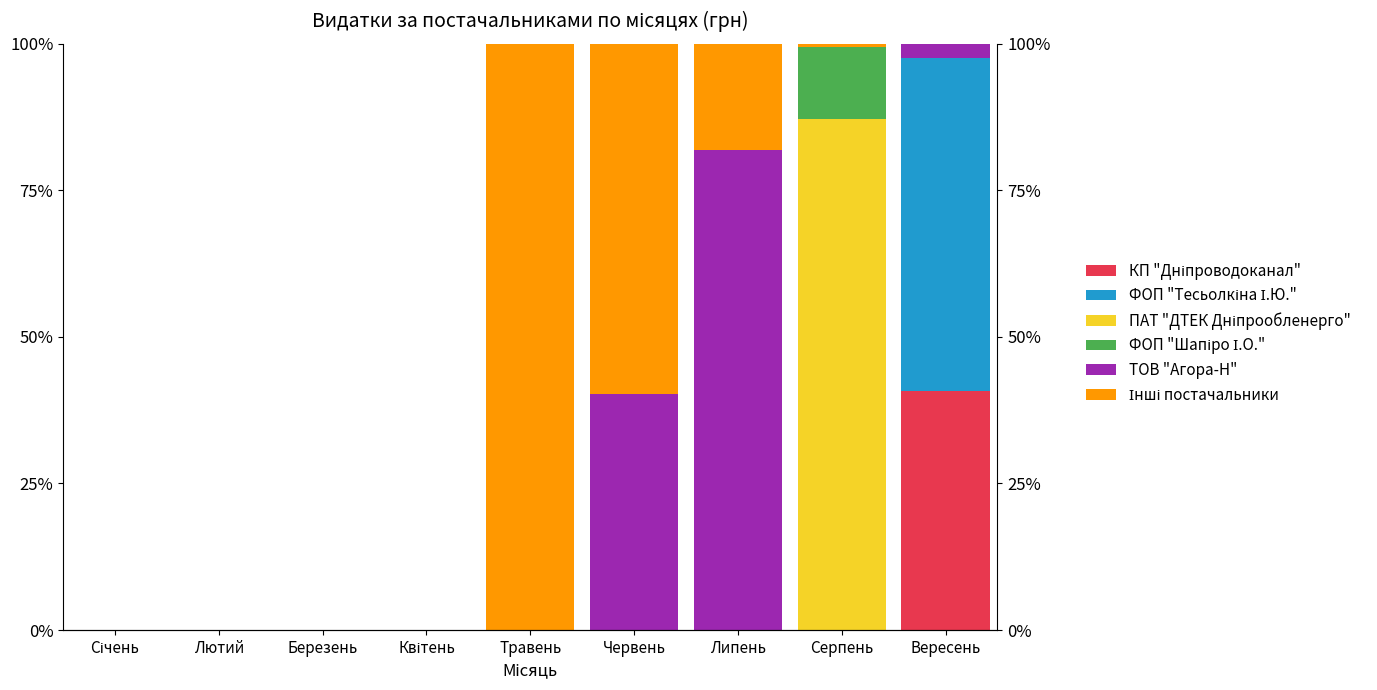

What are all the series names shown in the legend?

КП "Дніпроводоканал", ФОП "Тесьолкіна І.Ю.", ПАТ "ДТЕК Дніпрообленерго", ФОП "Шапіро І.О.", ТОВ "Агора-Н", Інші постачальники